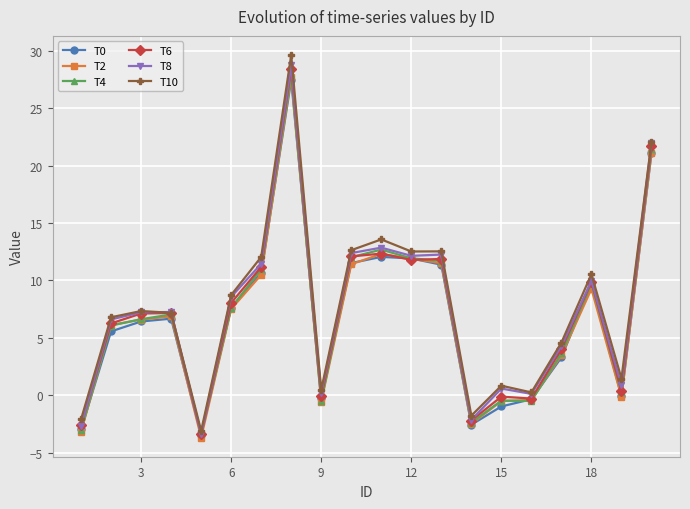

Which series has the widest spread of values?

T10